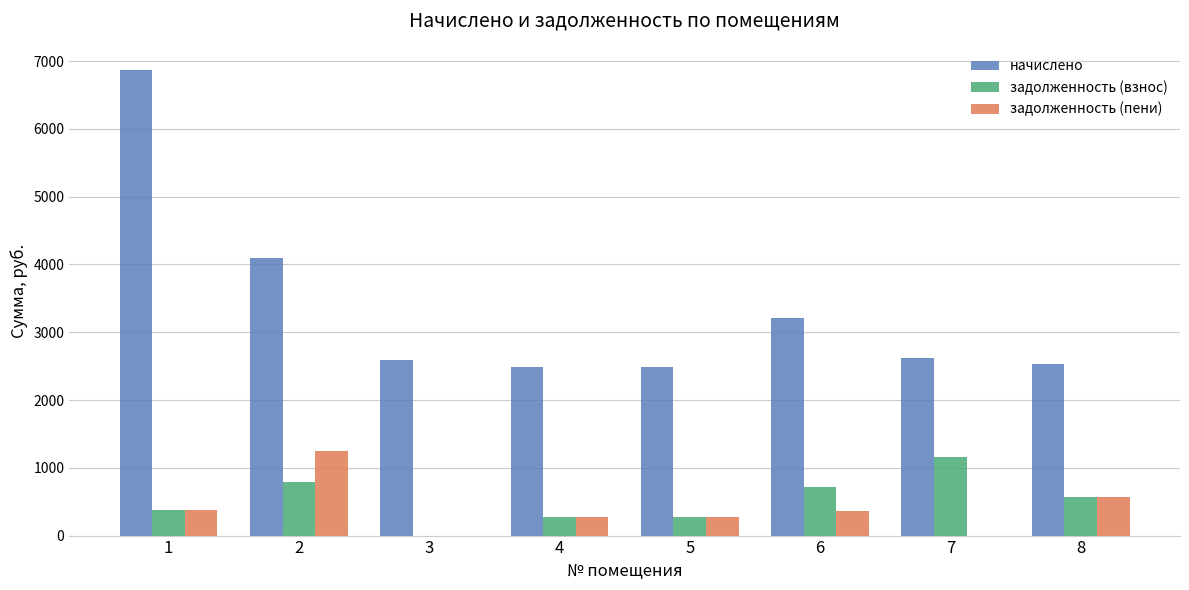

Where does the начислено series first go above 2614?

1